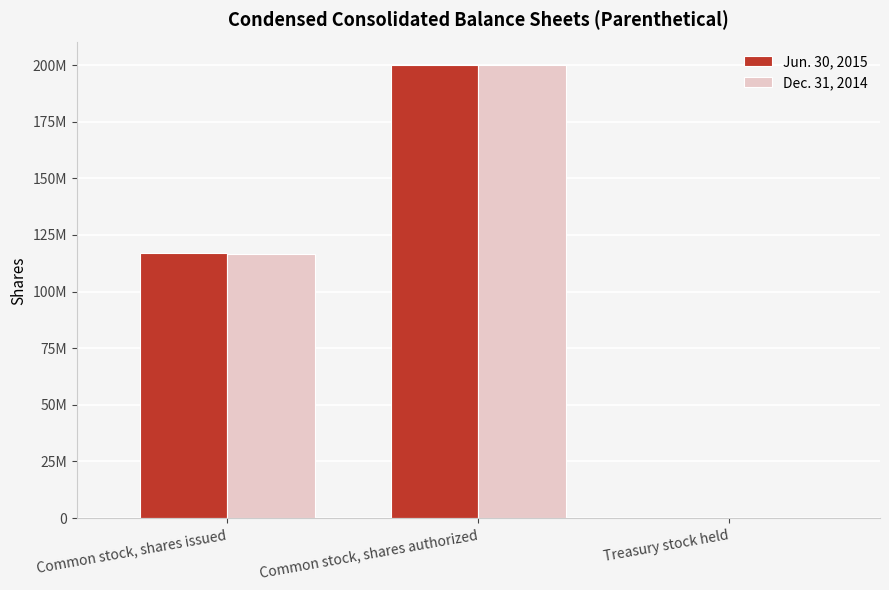

Are the bars horizontal?

No